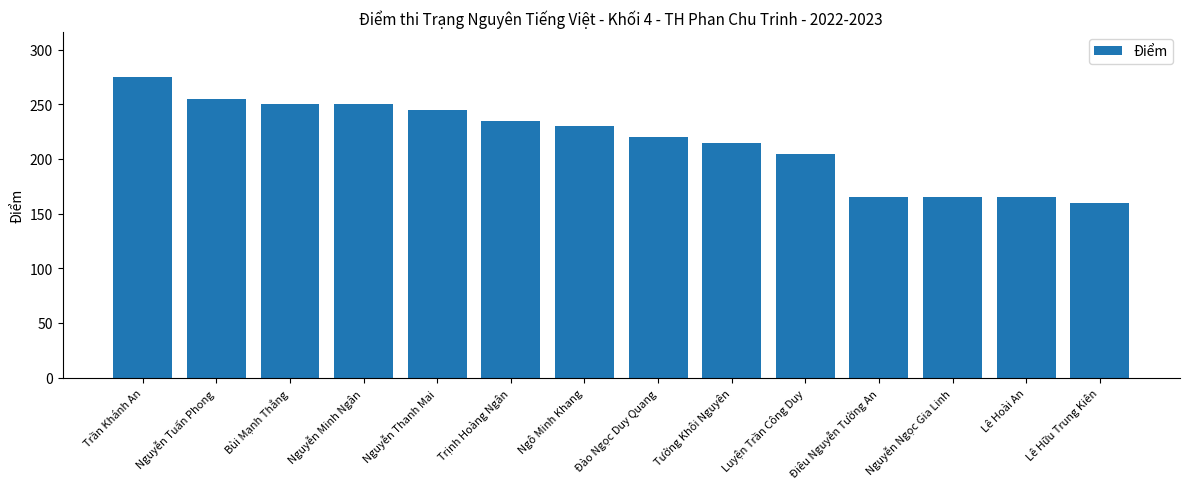

What is the average value?

217